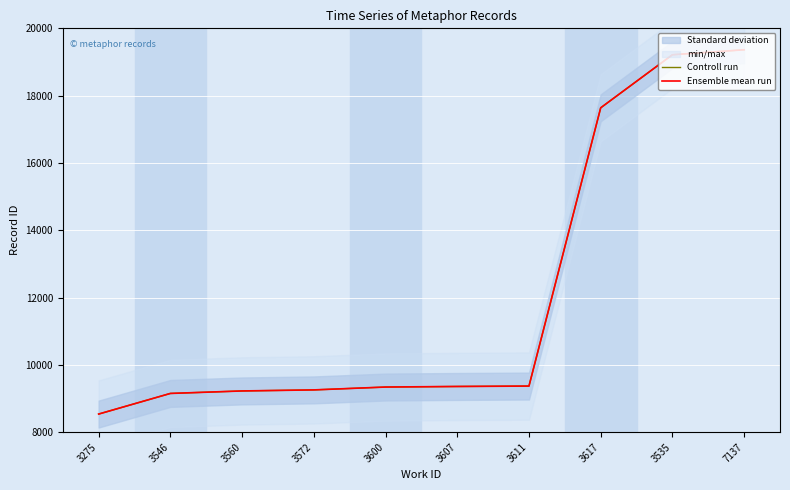

True or false: Ensemble mean run has more than 0 interior local peaks.

False